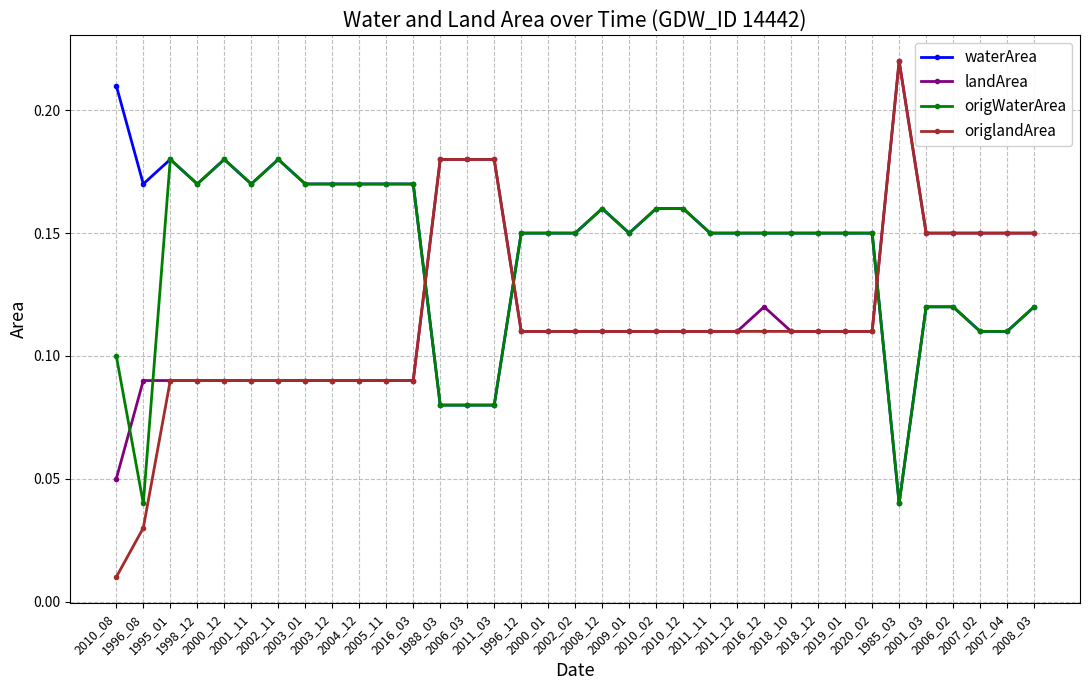

At how many categories does at least one series exceed 0?

35